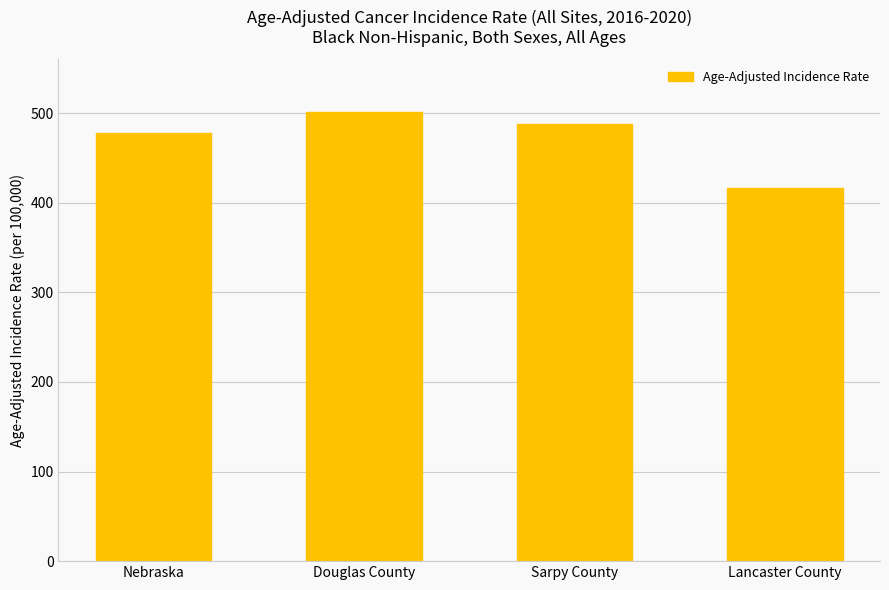

At which label does the data first exceed 488?

Douglas County